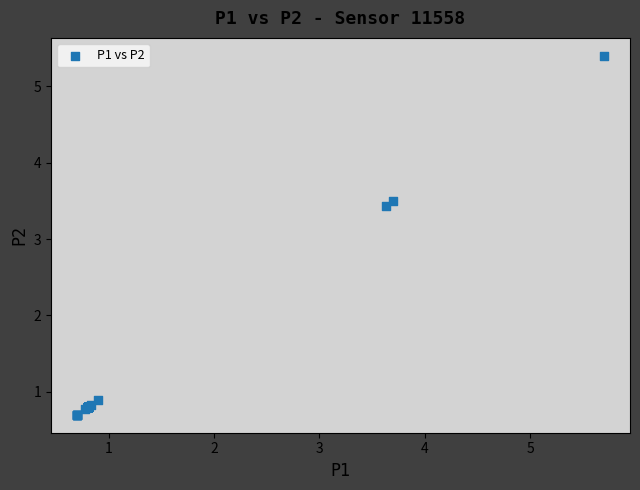

What Y value in the scatter plot is closest to 3?

3.4